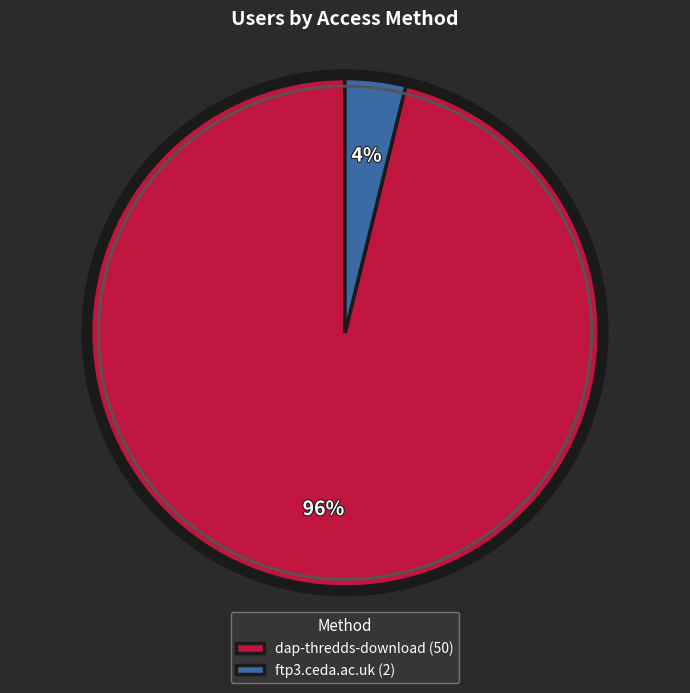

To the nearest percent, what is the average slice percentage?

50%